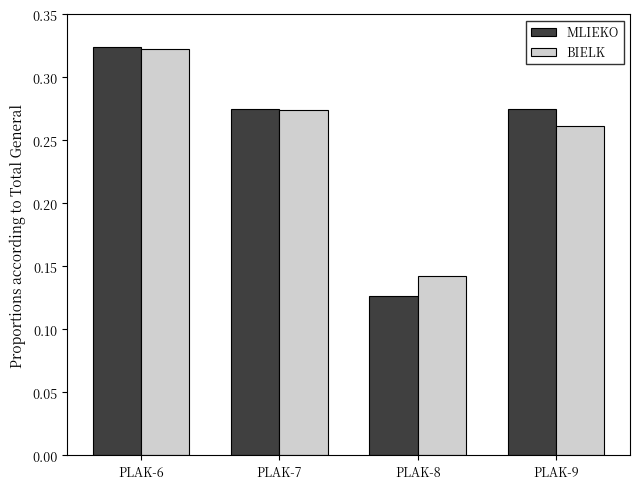

How many bars are there in each group?

2